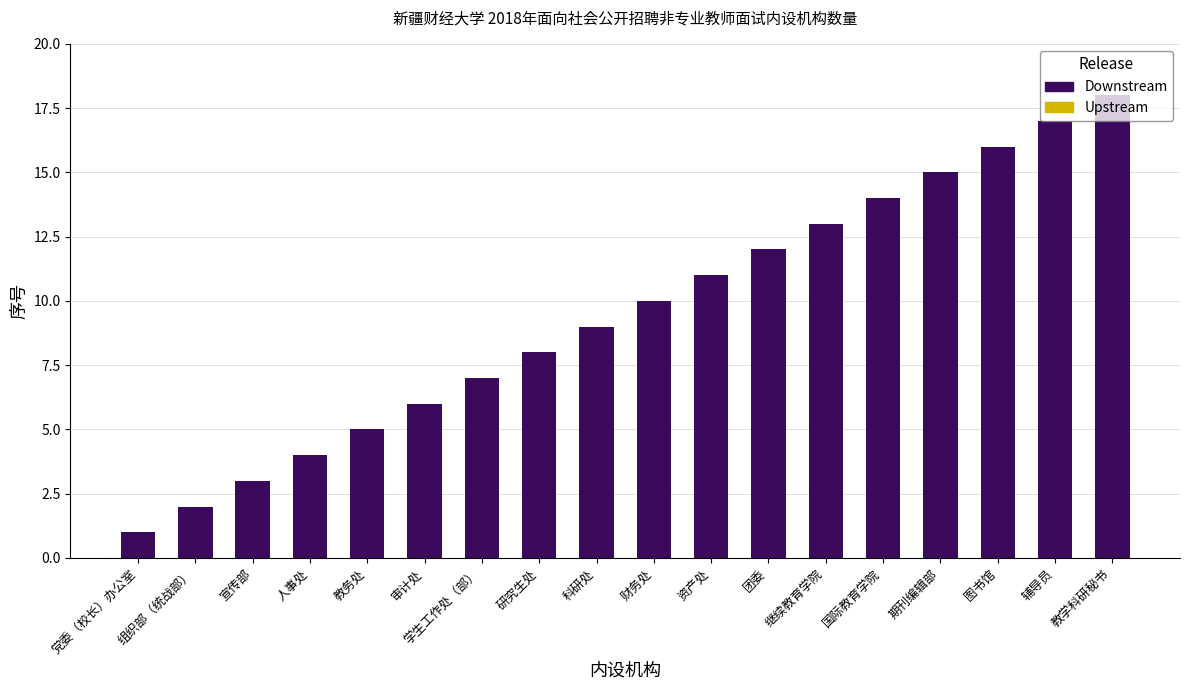

Reading left to right, list all the values displayed in this chart.

1	2	3	4	5	6	7	8	9	10	11	12	13	14	15	16	17	18